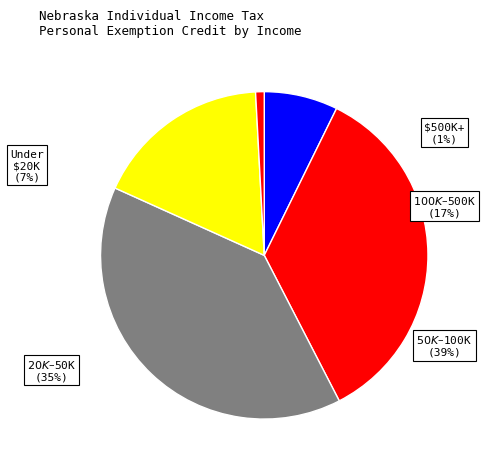

The $ 35,000 - 39,999 slice represents 1% of the pie. True or false?

False